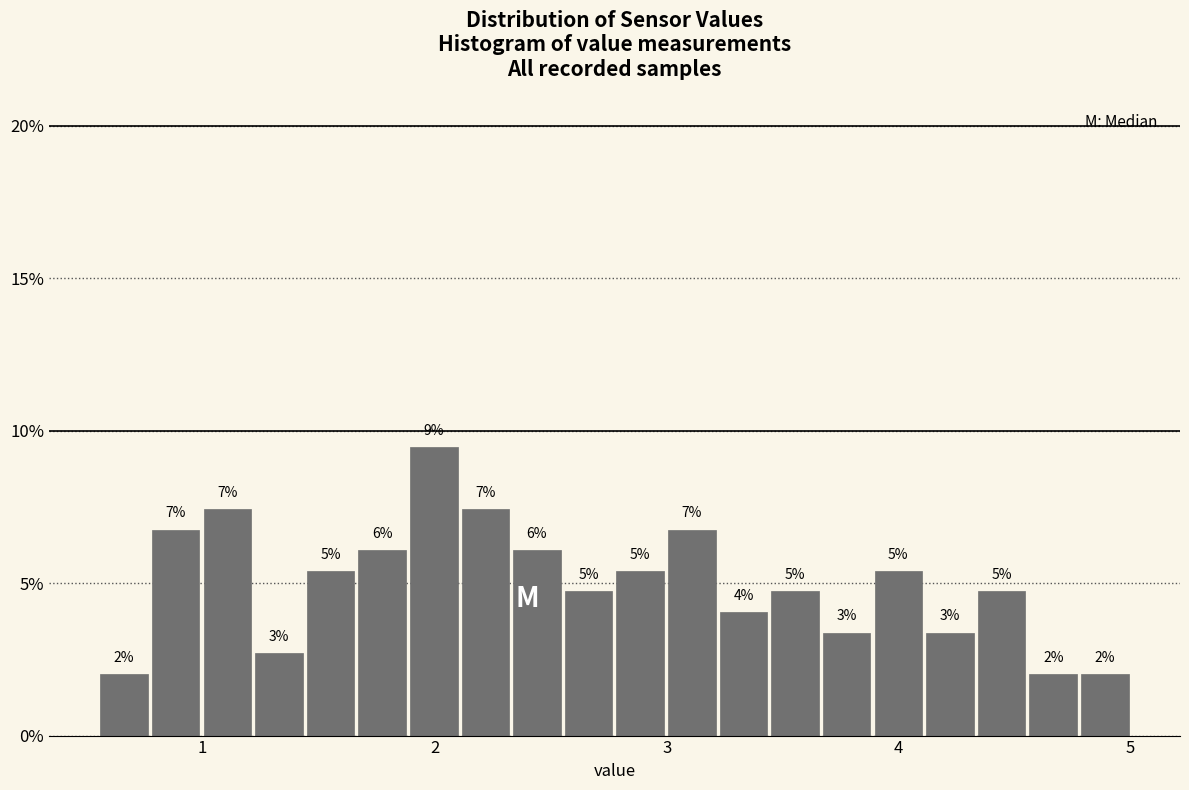

Read against the x-axis, roughly where is the centre of the tallest bar?

2.0